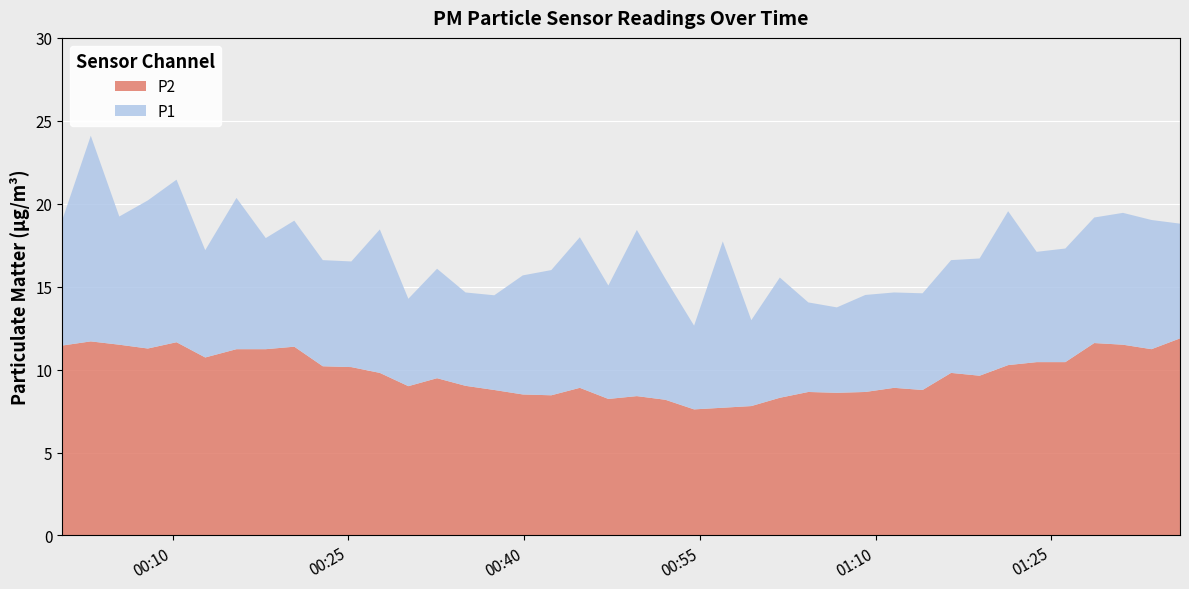

What is the maximum value shown in the chart?

24.1